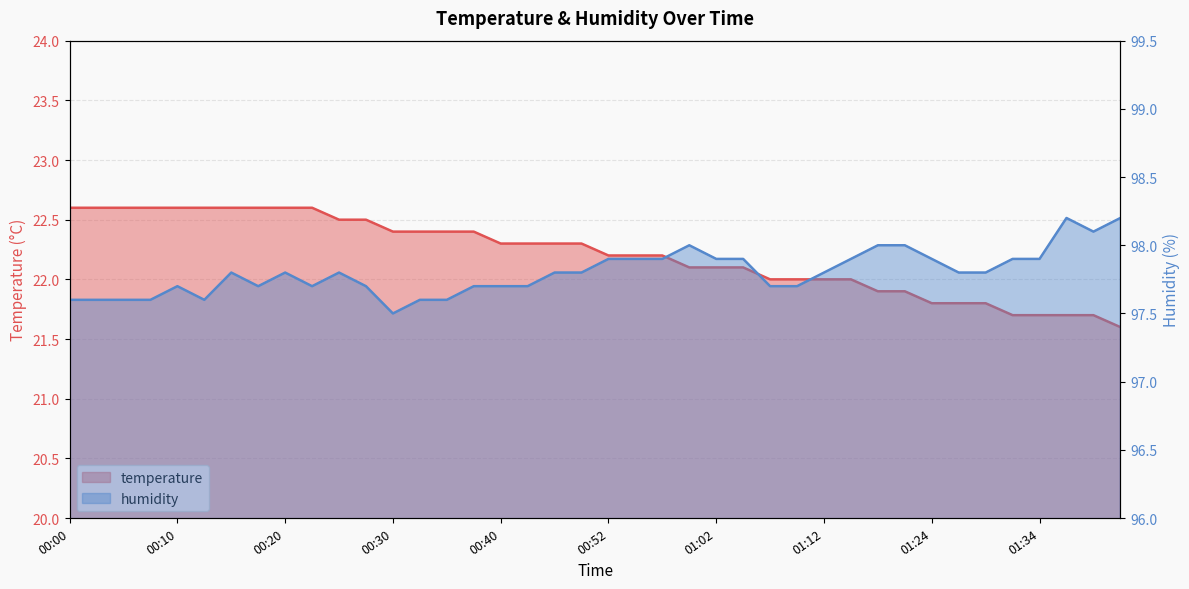

What is the label of the 23rd point from the right?

00:42